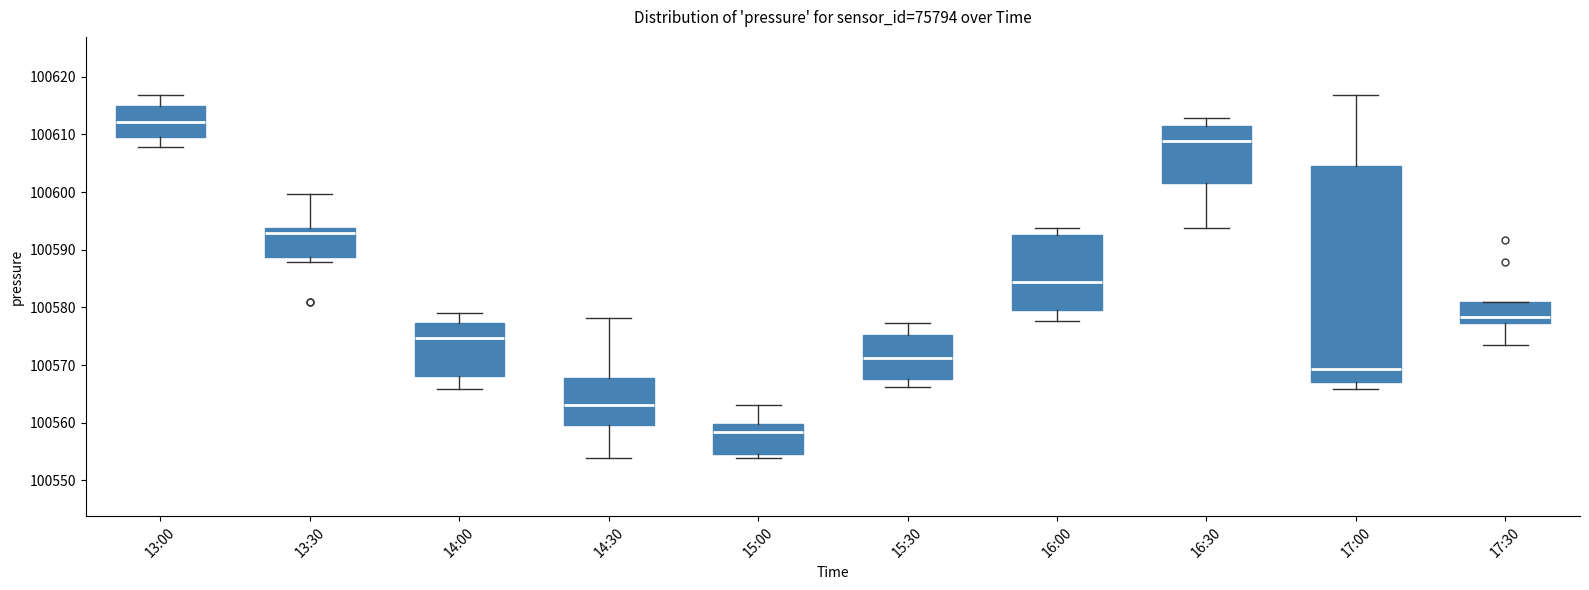

Which box's median line is the lowest?

15:00